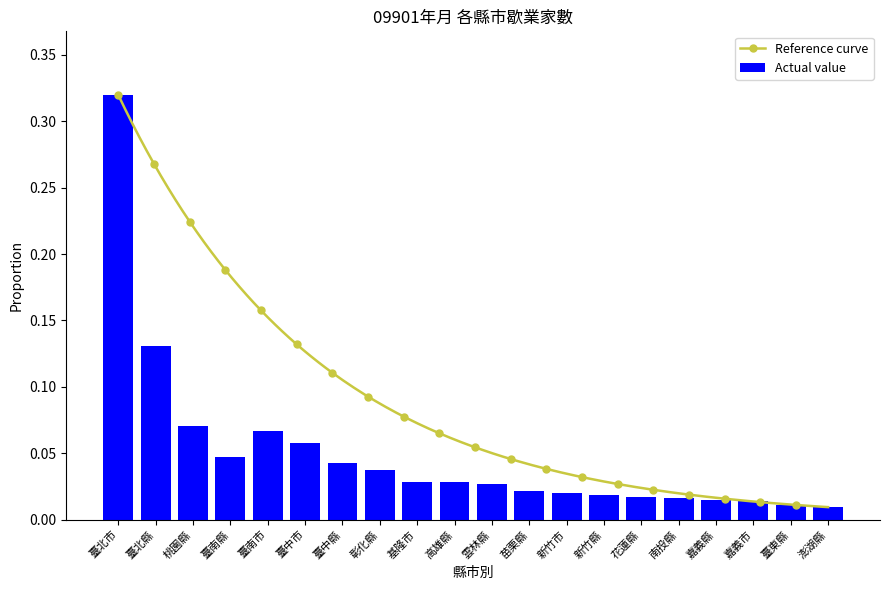

True or false: the data shows 0.0 at 臺中縣.

False